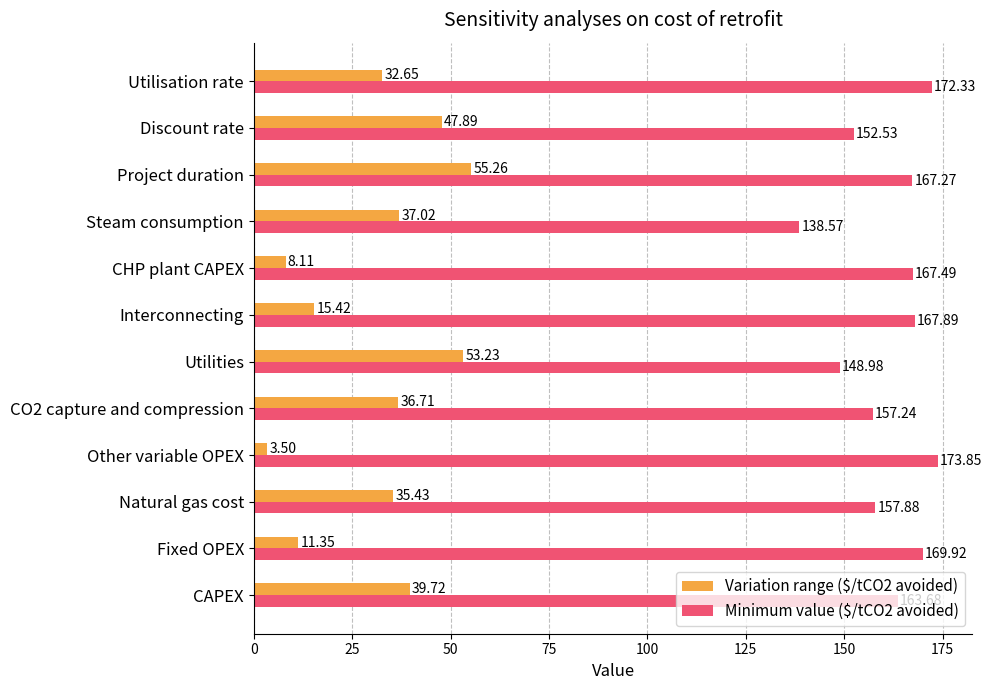

What is the total value across all series at Utilities?

202.2